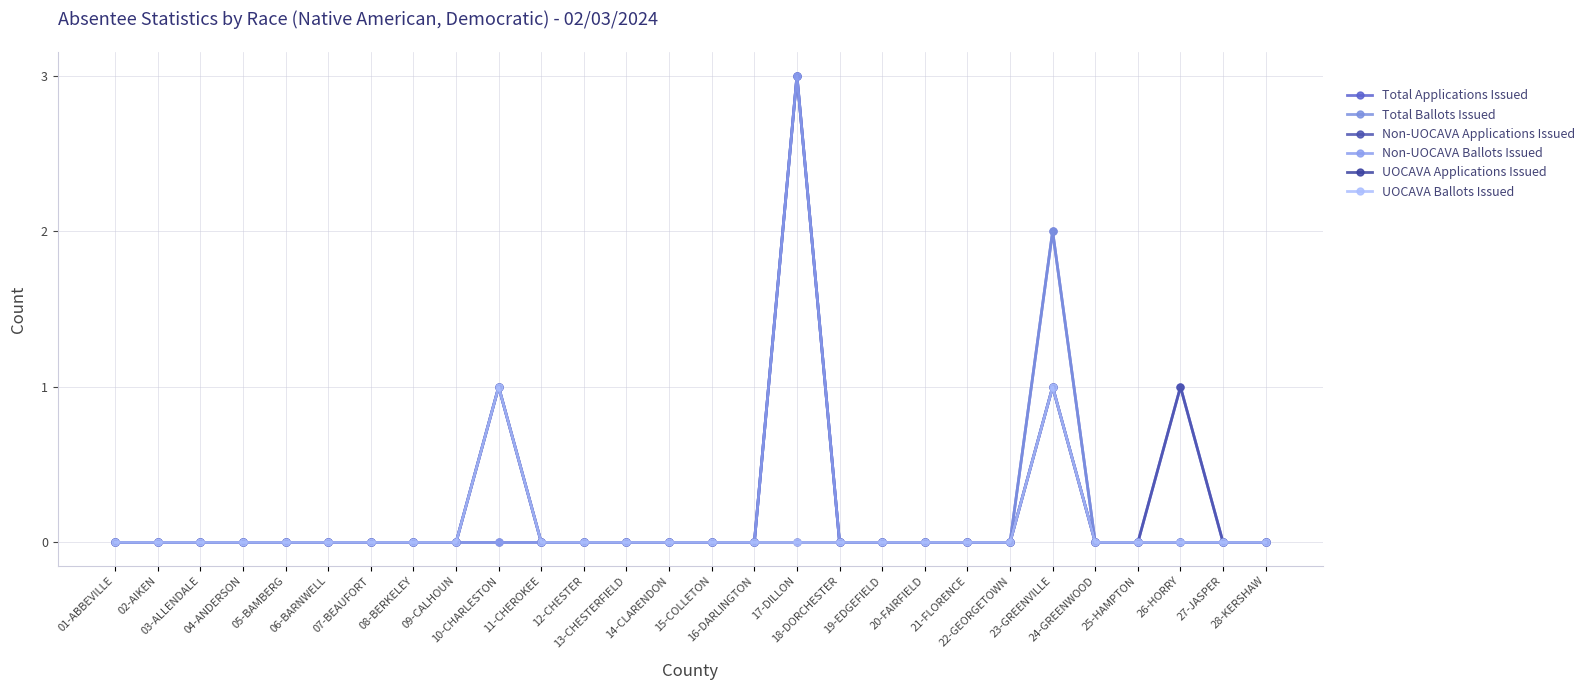

Which category has the lowest value in the UOCAVA Applications Issued series?

01-ABBEVILLE